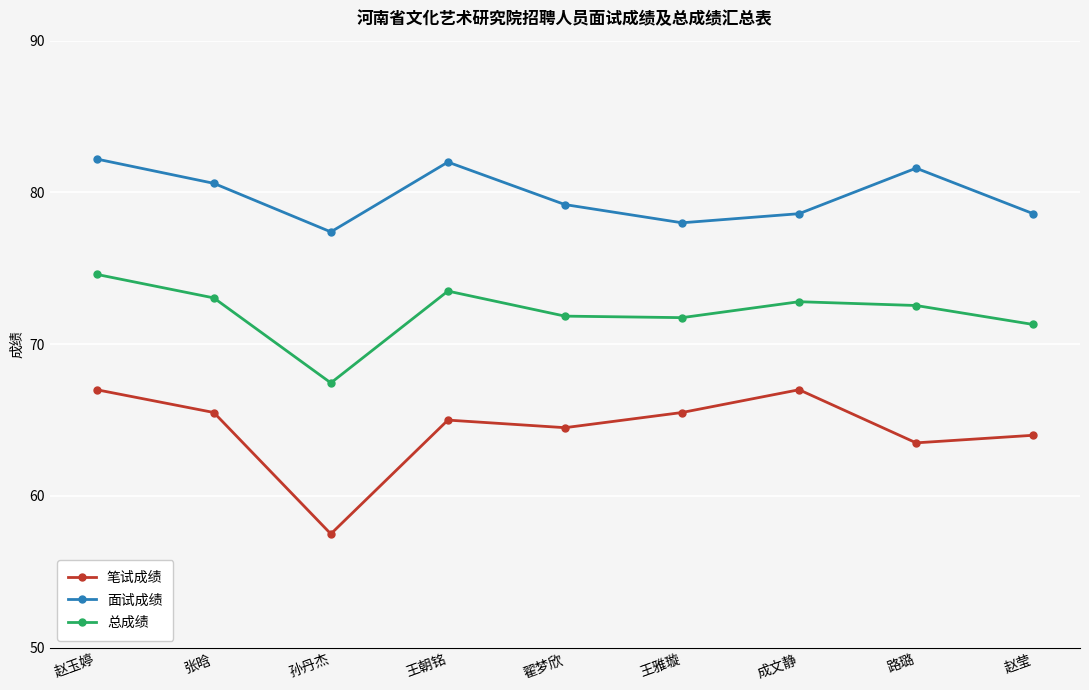

At which category is the sum across all series the highest?

赵玉婷